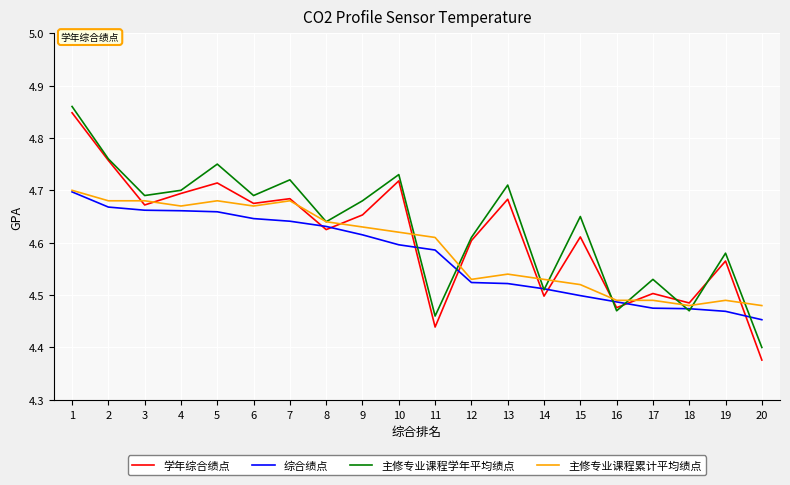

The value of 综合绩点 at 11 is 4.6. True or false?

True